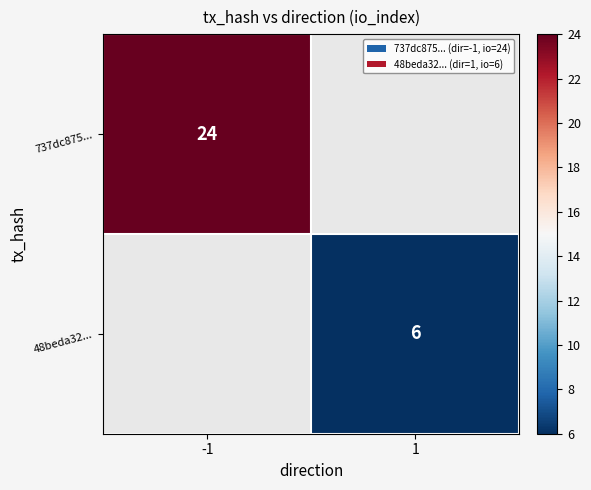

Is it true that 737dc875... equals 42 at -1?

False